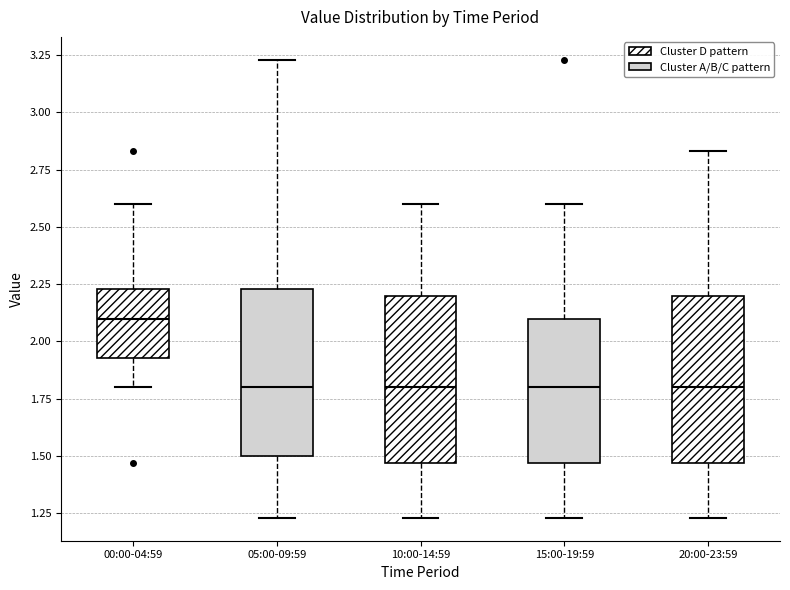

Reading left to right, transcribe this box plot: for each box, give where its median line is, the range the box spans, and where its two whiskers end, as read against the y-axis. The values are not printed on the chart, so give them approximately, as read against the axis.

00:00-04:59: median 2.10, box 1.95 to 2.25, whiskers 1.80 to 2.60
05:00-09:59: median 1.80, box 1.50 to 2.25, whiskers 1.25 to 3.25
10:00-14:59: median 1.80, box 1.45 to 2.20, whiskers 1.25 to 2.60
15:00-19:59: median 1.80, box 1.45 to 2.10, whiskers 1.25 to 2.60
20:00-23:59: median 1.80, box 1.45 to 2.20, whiskers 1.25 to 2.85